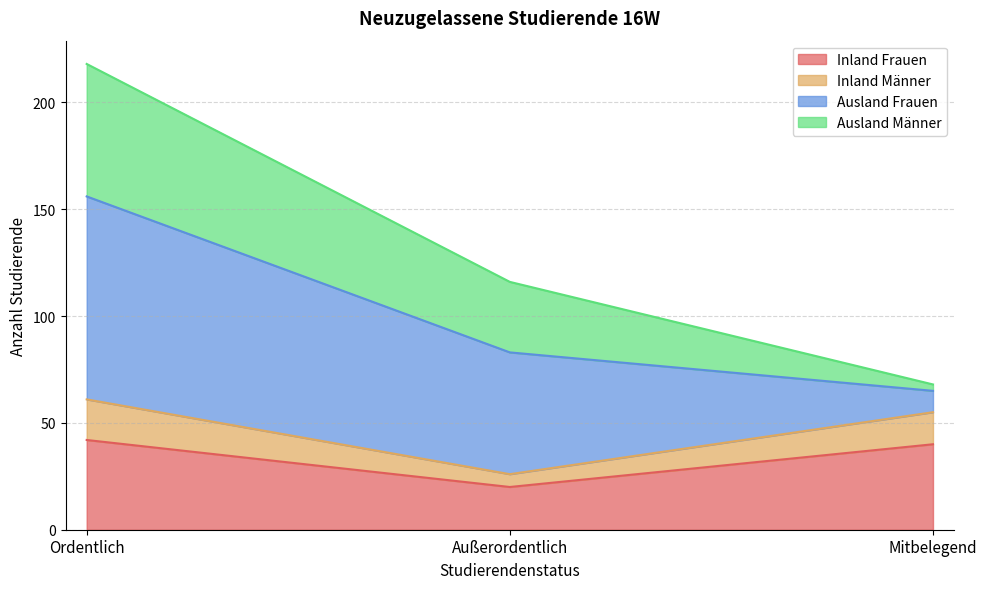

What is the total value across all series at Ordentlich?

218